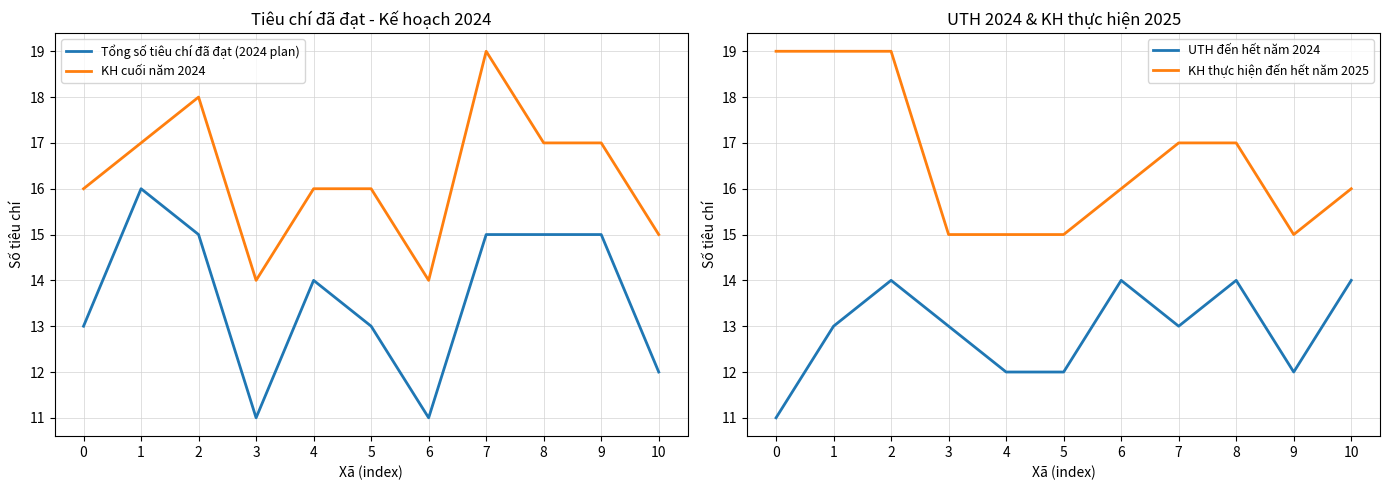

In Tổng số tiêu chí đã đạt (2024 plan), how many points are higher than both neighbors (excluding endpoints)?

2